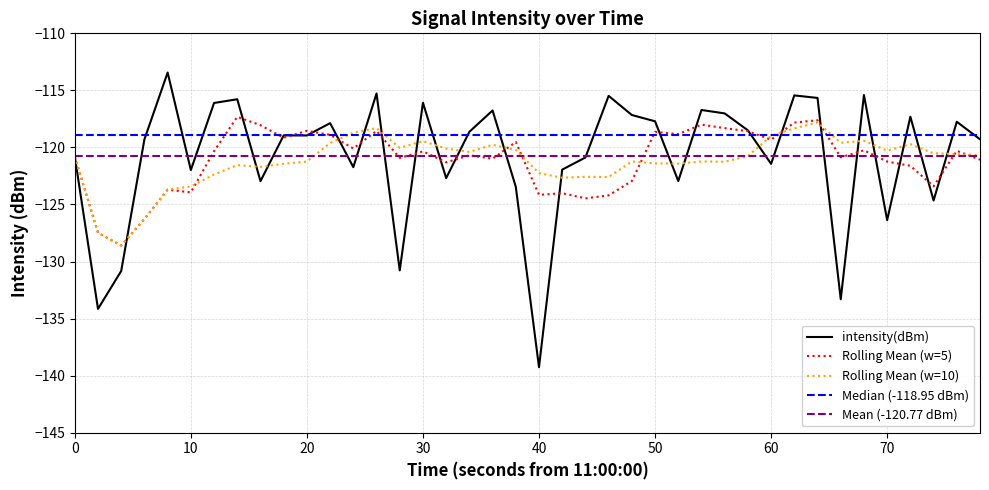

What is the value of the 38th point from the left?

-124.7